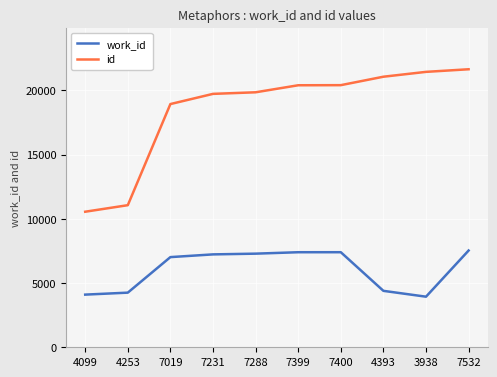

What is the spread (max minus min) of values at 7288?

12561